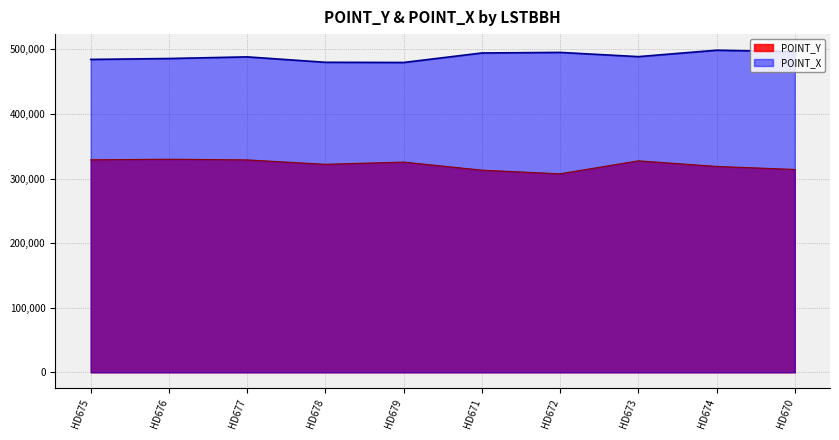

Which series has the largest total across all categories?

POINT_X